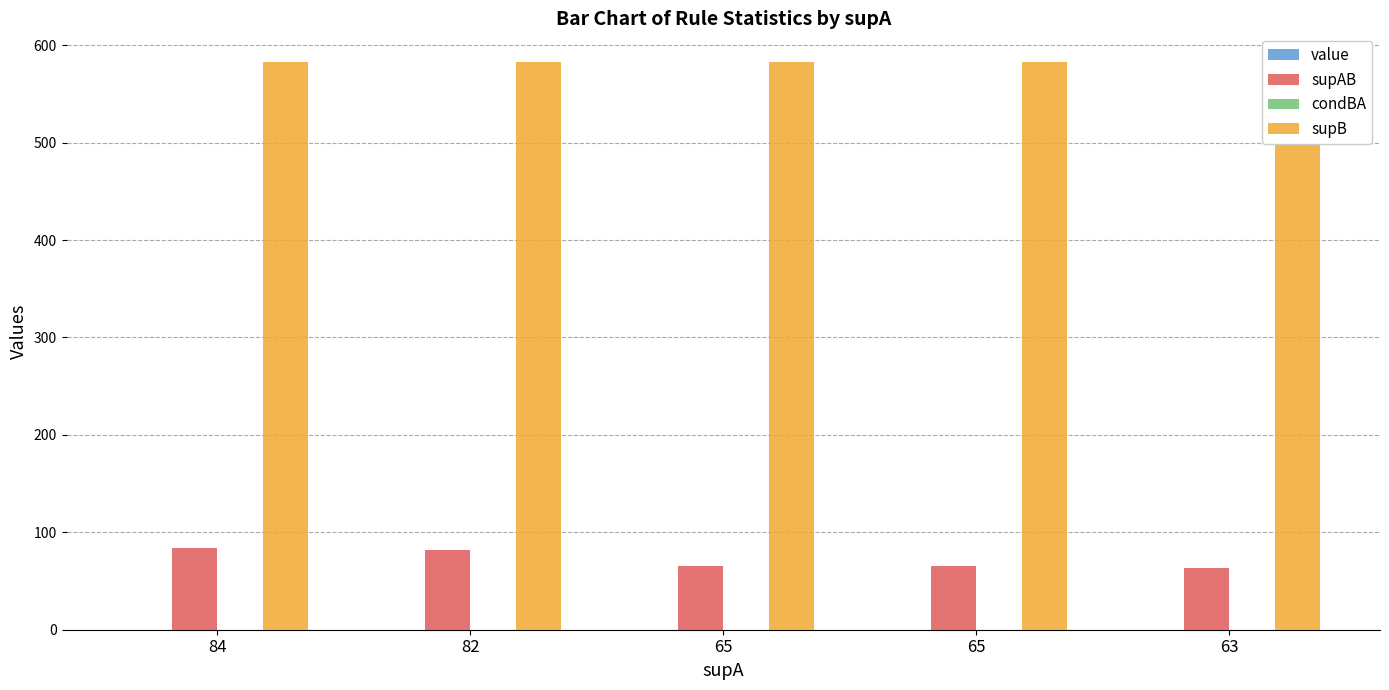

What is the highest value of the condBA series?

0.1